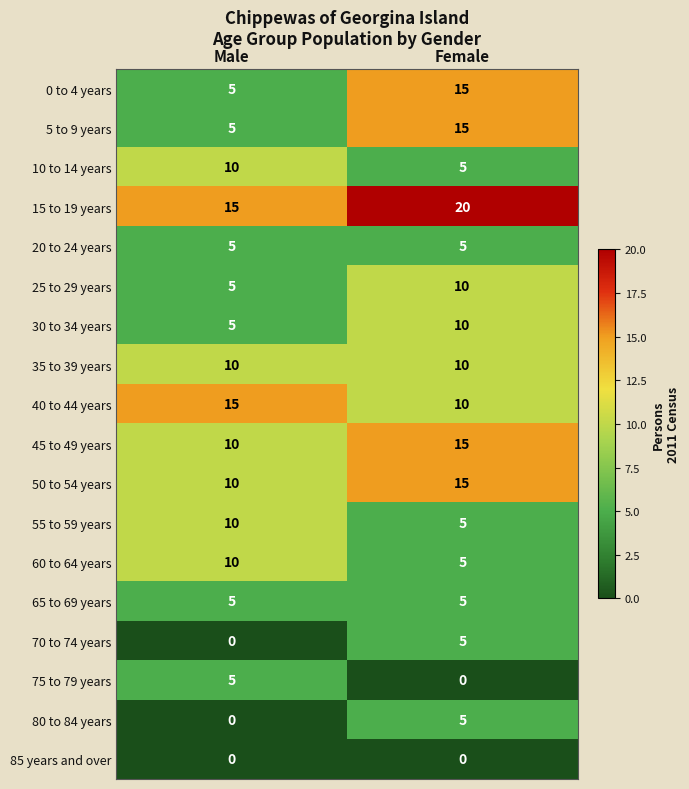

What is the difference between the highest and lowest values at Male?

15